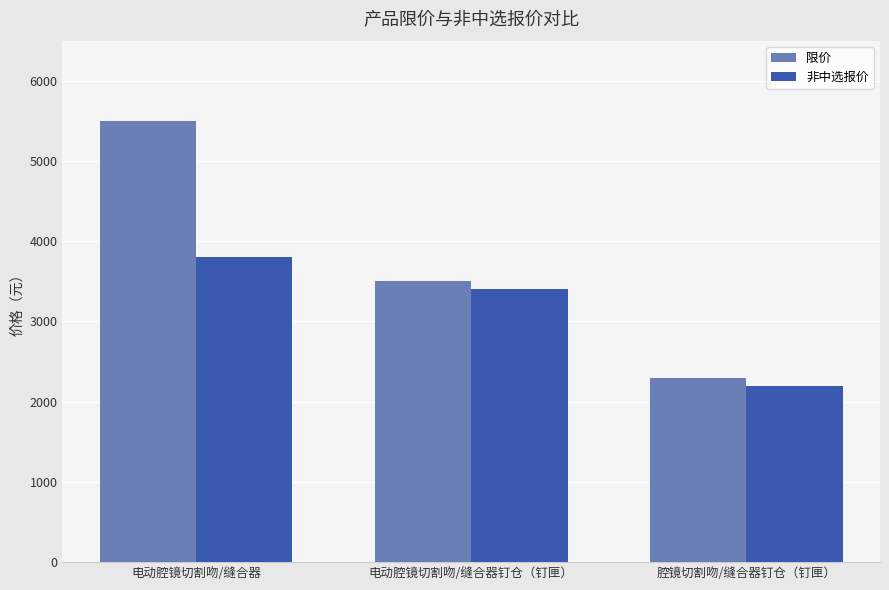

What is the label of the 2nd bar from the right?

电动腔镜切割吻/缝合器钉仓（钉匣）